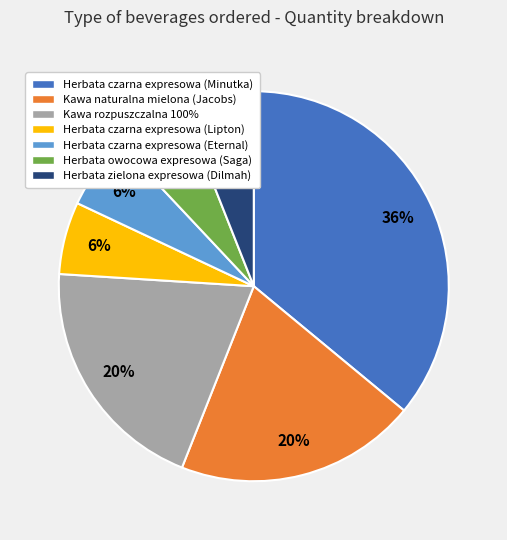

To the nearest percent, what is the combined percentage of Kawa naturalna mielona (Jacobs) and Herbata czarna expresowa (Minutka)?

56%